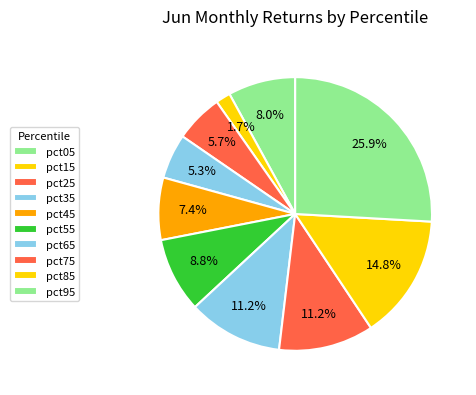

What is the largest slice in the pie chart?

pct95